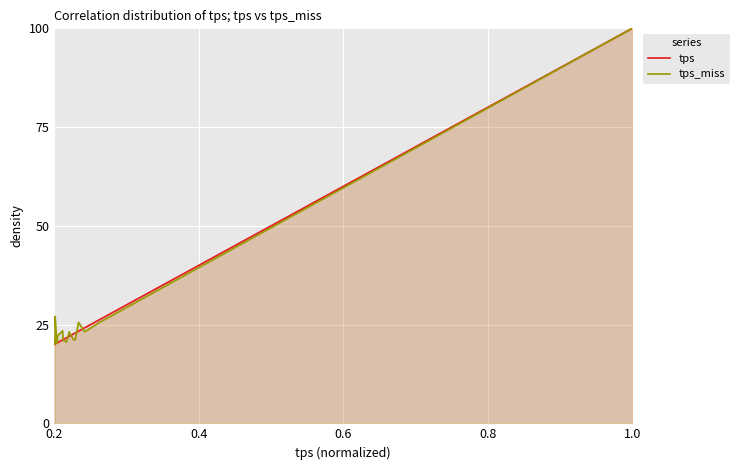

How many intersections are there between tps_miss and tps?

7